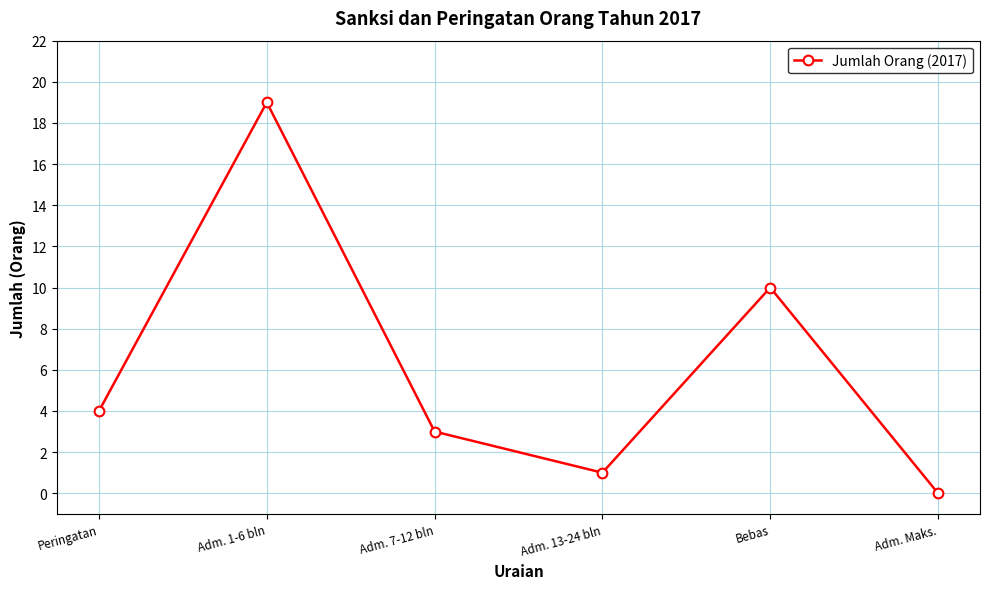

How many data points are less than 4?

3